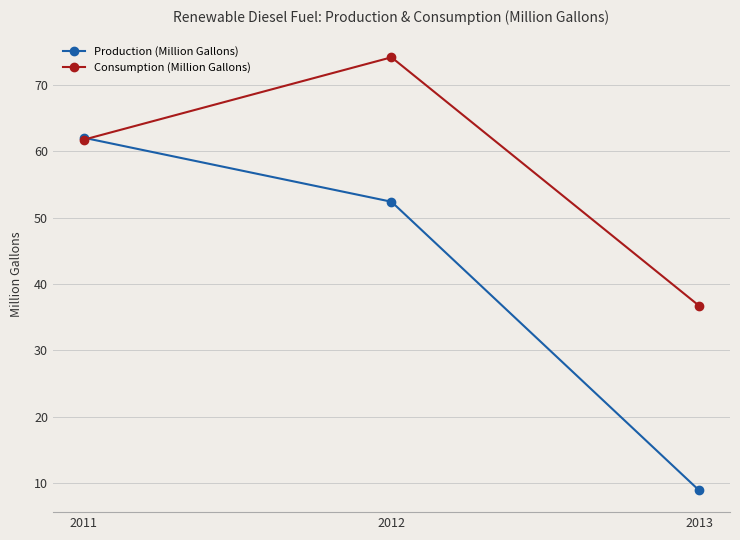

Which series changed the most between 2011 and 2013?

Production (Million Gallons)